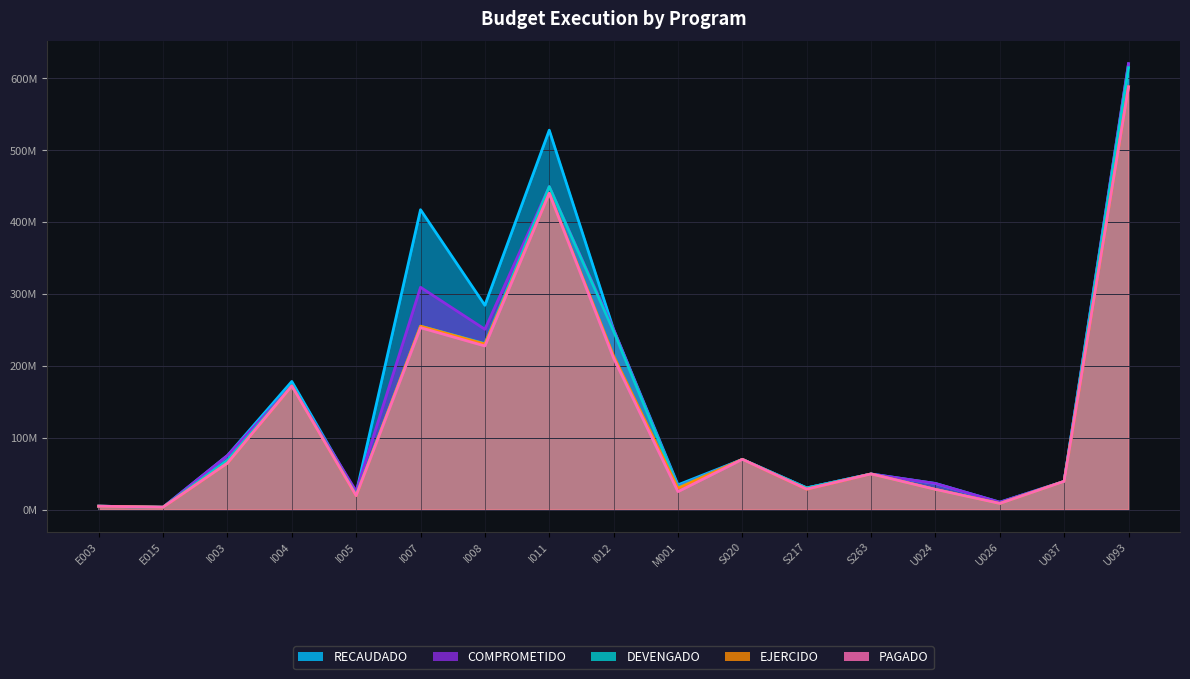

List the labels in order of DEVENGADO value, smallest first.

E015, E003, U026, I005, U024, S217, M001, U037, S263, I003, S020, I004, I008, I012, I007, I011, U093